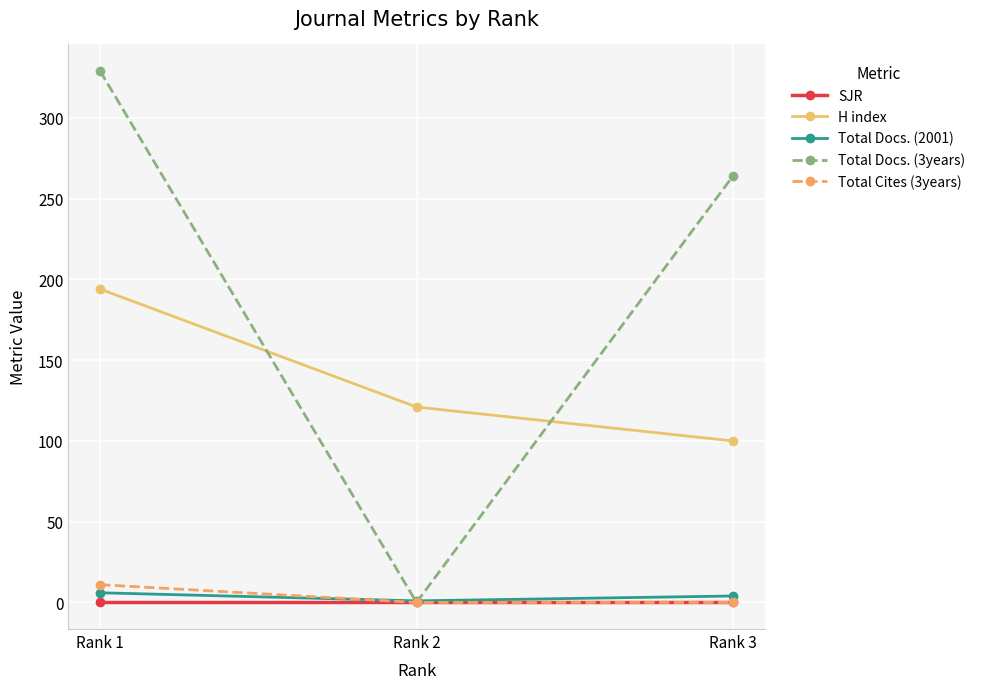

How many values in the Total Cites (3years) series exceed 0?

1